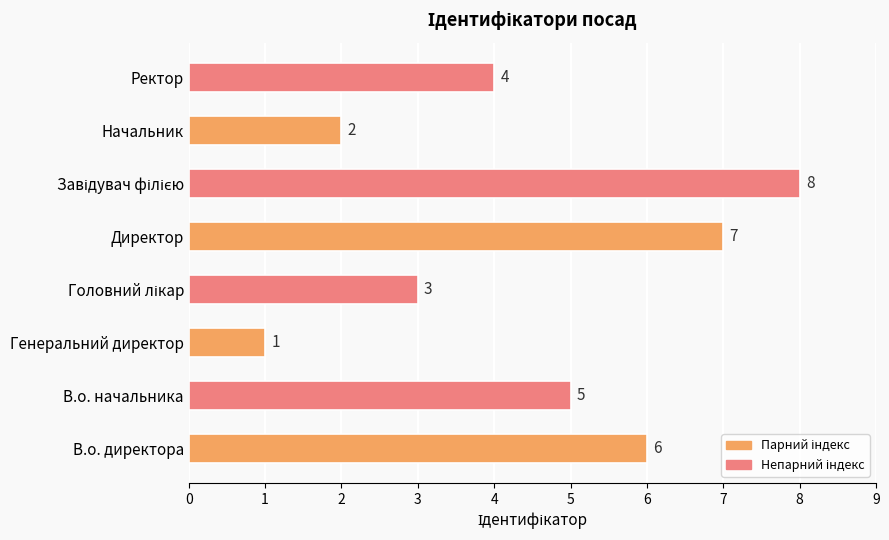

What is the smallest value displayed?

1